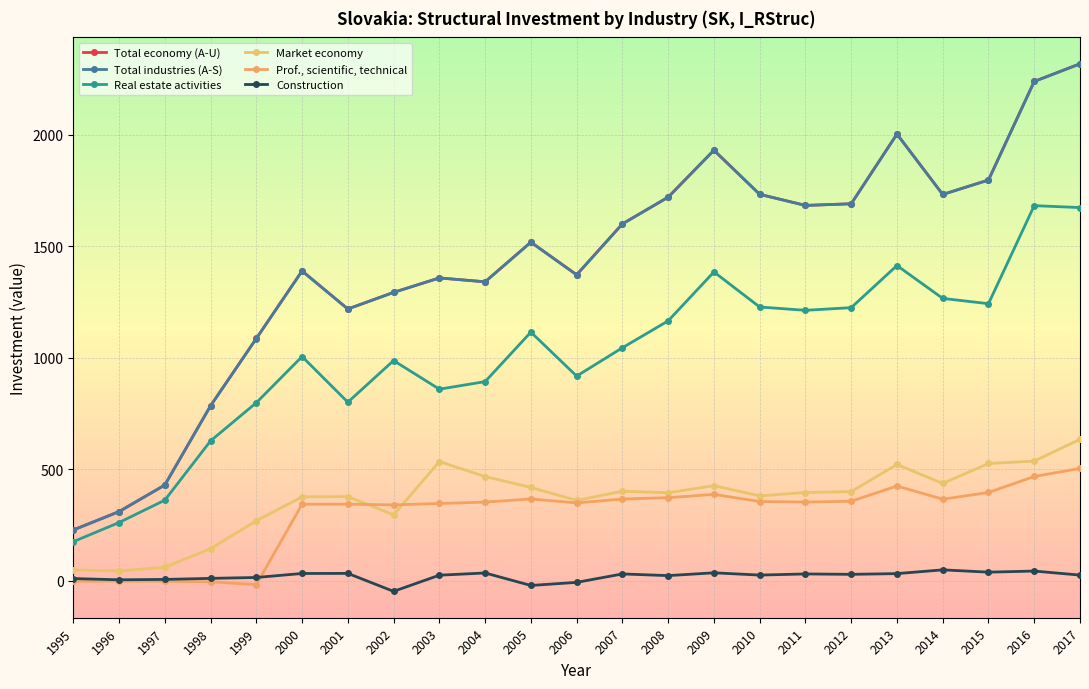

True or false: Total economy (A-U) and Construction intersect in this chart.

False